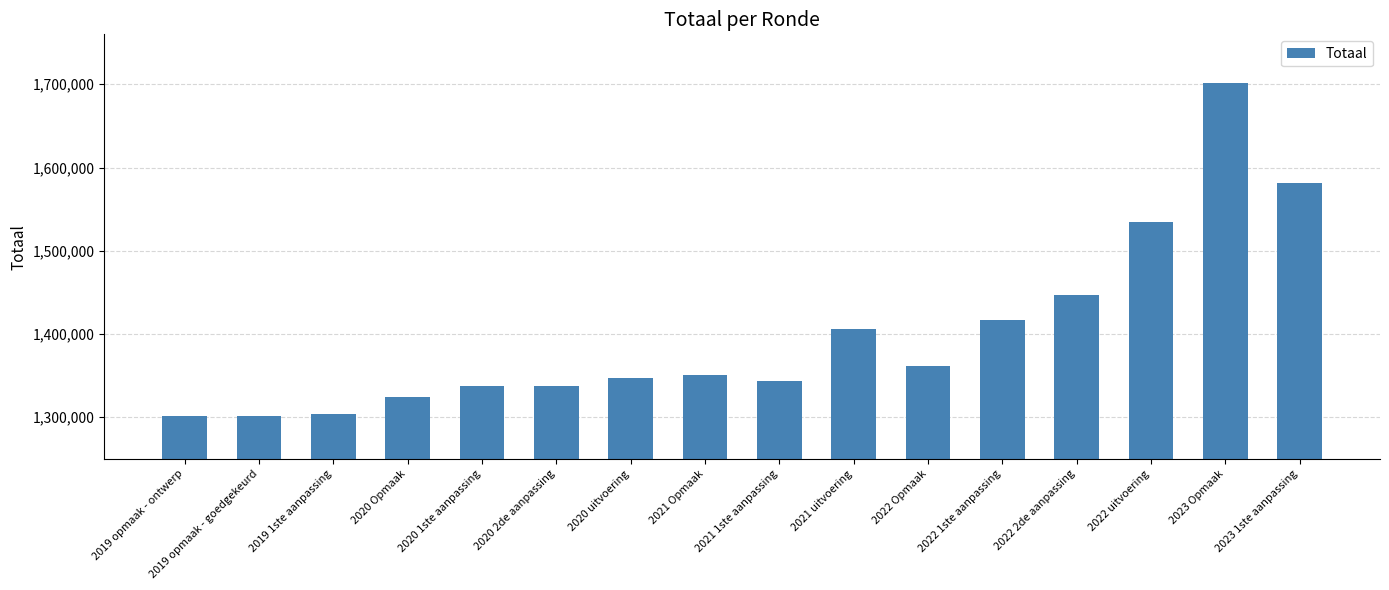

Approximately how many times larger is the value at 2022 uitvoering compared to 2020 uitvoering?

1.1